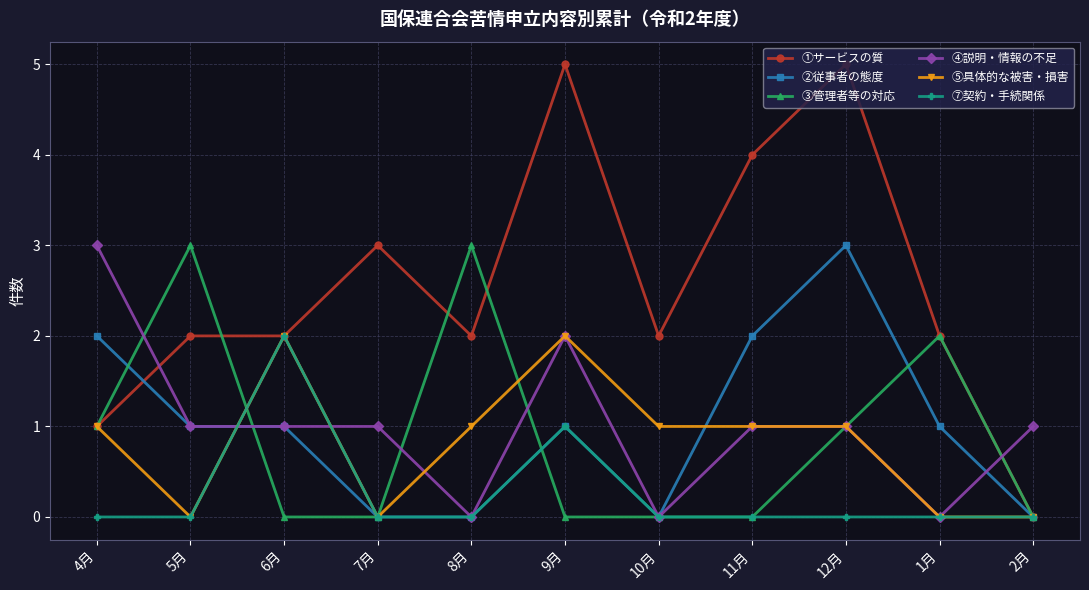

What is the difference between the ②従事者の態度 values at 5月 and 2月?

1